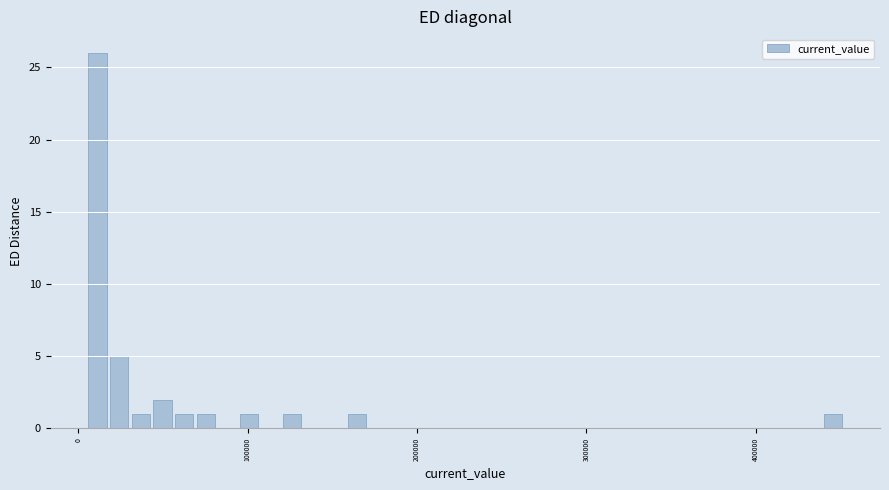

Read against the x-axis, roughly where is the centre of the tallest bar?

10000